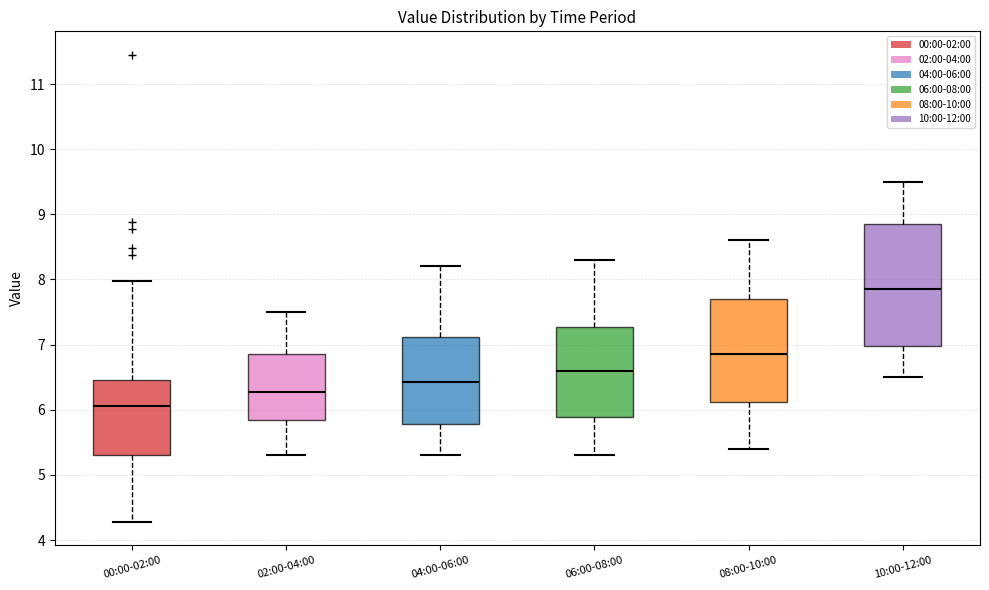

Where does the median line of the box for 10:00-12:00 sit on the y-axis? The values are not printed on the chart, so give them approximately, as read against the axis.

7.9